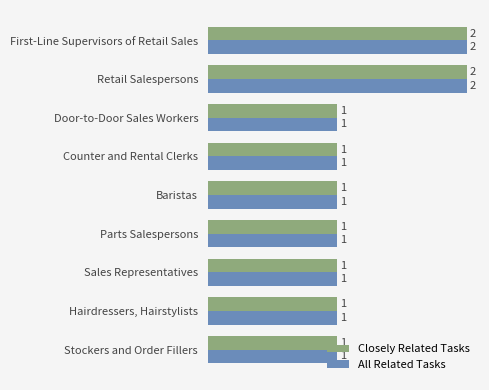

How many Closely Related Tasks values are between 1 and 2?

9